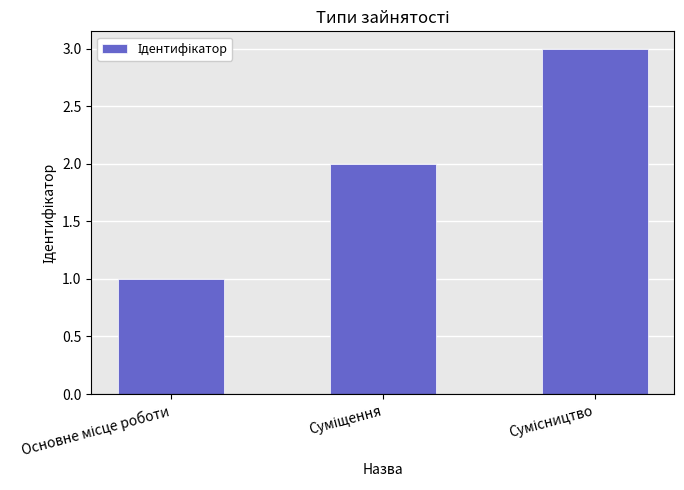

What is the difference between the maximum and minimum values?

2